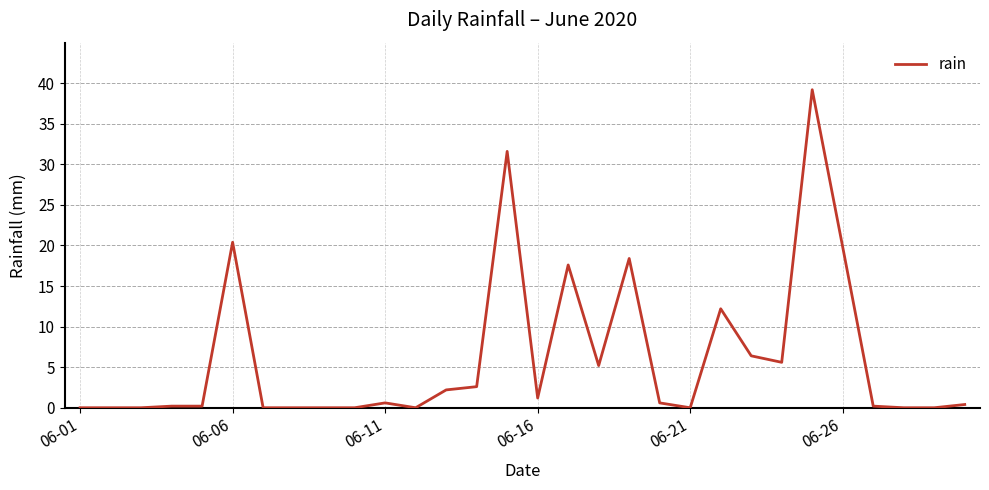

How many series are shown in this chart?

1